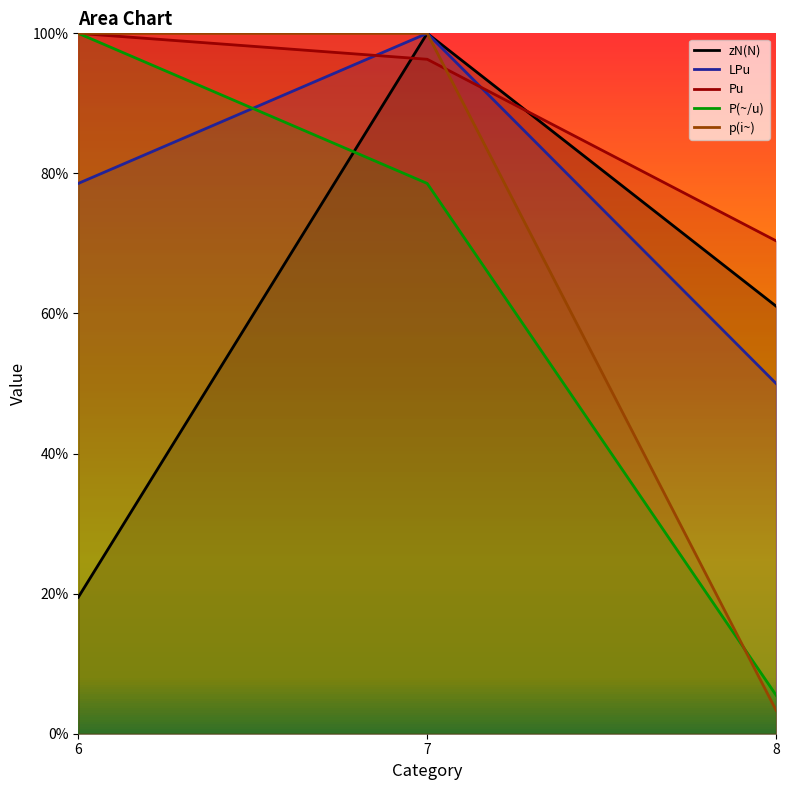

Reading left to right, what are all the values shown in this chart?

zN(N): 6=0.2	7=1.0	8=0.6
LPu: 6=0.8	7=1.0	8=0.5
Pu: 6=1.0	7=1.0	8=0.7
P(~/u): 6=1.0	7=0.8	8=0.1
p(i~): 6=1.0	7=1.0	8=0.0